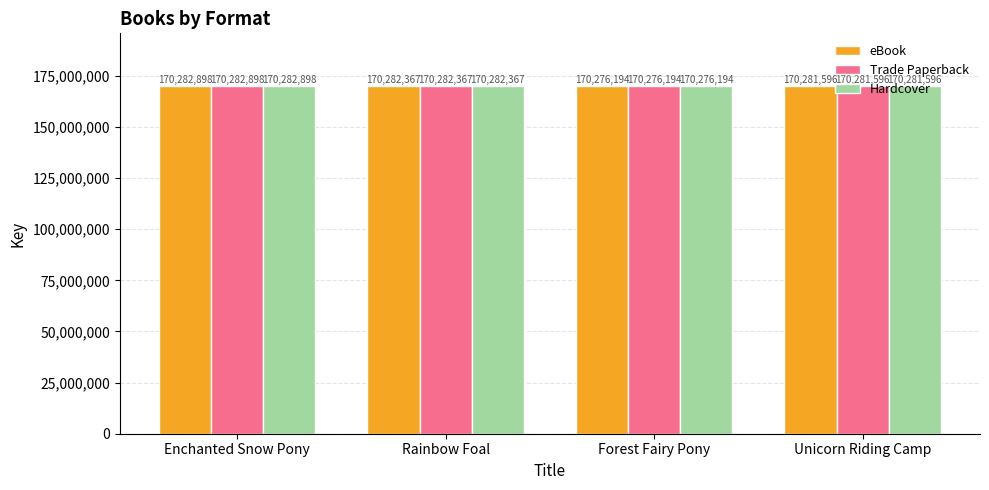

Where does the Trade Paperback series first go above 170282367?

Enchanted Snow Pony